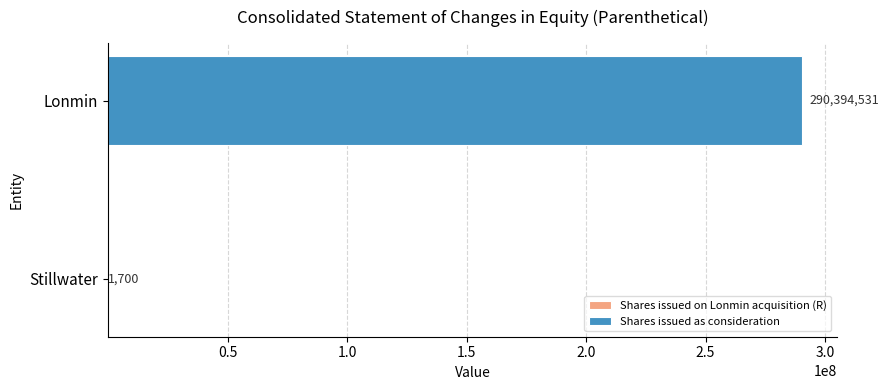

What is the total value across all series at Lonmin?

290394531